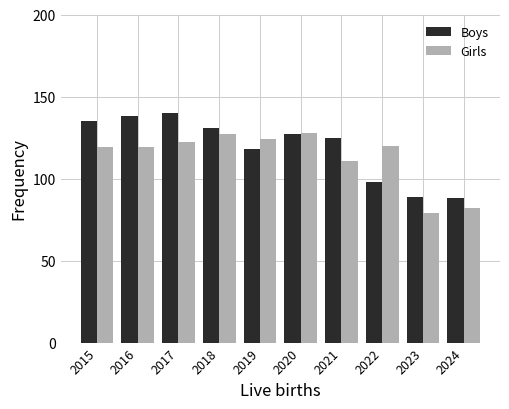

What is the spread (max minus min) of values at 2016?

19